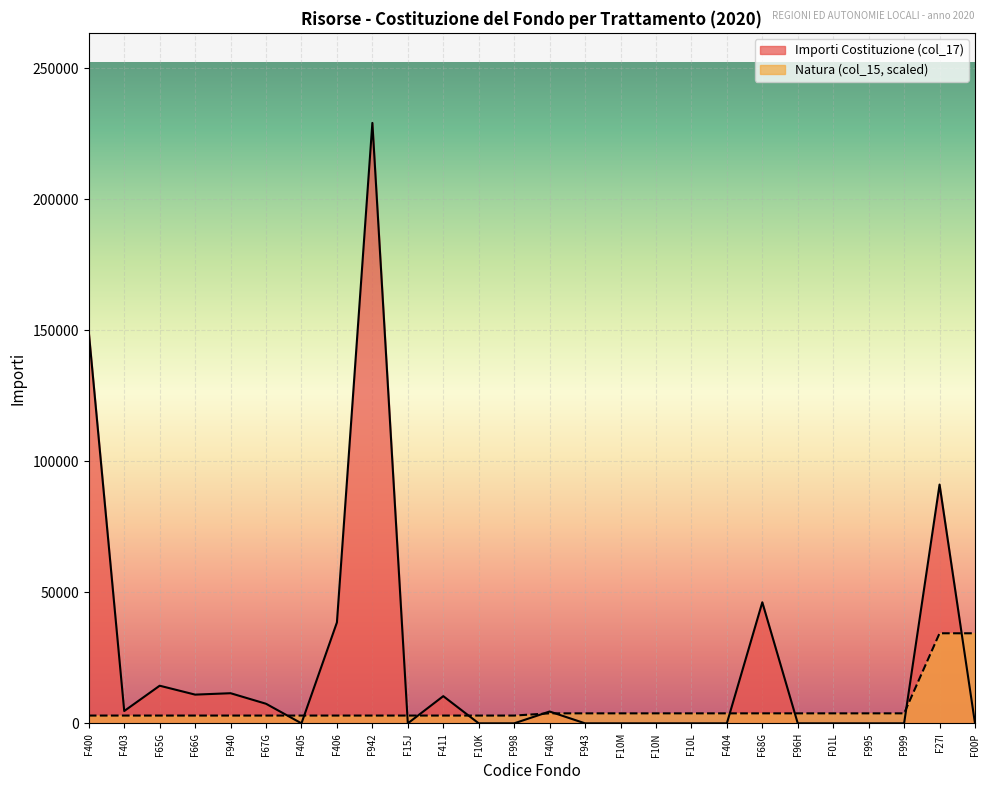

Reading left to right, list all the values displayed in this chart.

Importi Costituzione (col_17): F400=149301.0	F403=4704.0	F65G=14363.0	F66G=10964.0	F940=11500.0	F67G=7476.0	F405=0.0	F406=38529.0	F942=229150.0	F15J=0.0	F411=10381.0	F10K=0.0	F998=0.0	F408=4515.0	F943=0.0	F10M=0.0	F10N=0.0	F10L=0.0	F404=0.0	F68G=46202.0	F96H=0.0	F01L=0.0	F995=0.0	F999=0.0	F27I=91127.0	F00P=0.0
Natura (col_15): F400=2970.5	F403=2970.5	F65G=2970.5	F66G=2970.5	F940=2970.5	F67G=2970.5	F405=2970.5	F406=2970.5	F942=2970.5	F15J=2970.5	F411=2970.5	F10K=2970.5	F998=2970.5	F408=3819.2	F943=3819.2	F10M=3819.2	F10N=3819.2	F10L=3819.2	F404=3819.2	F68G=3819.2	F96H=3819.2	F01L=3819.2	F995=3819.2	F999=3819.2	F27I=34372.5	F00P=34372.5